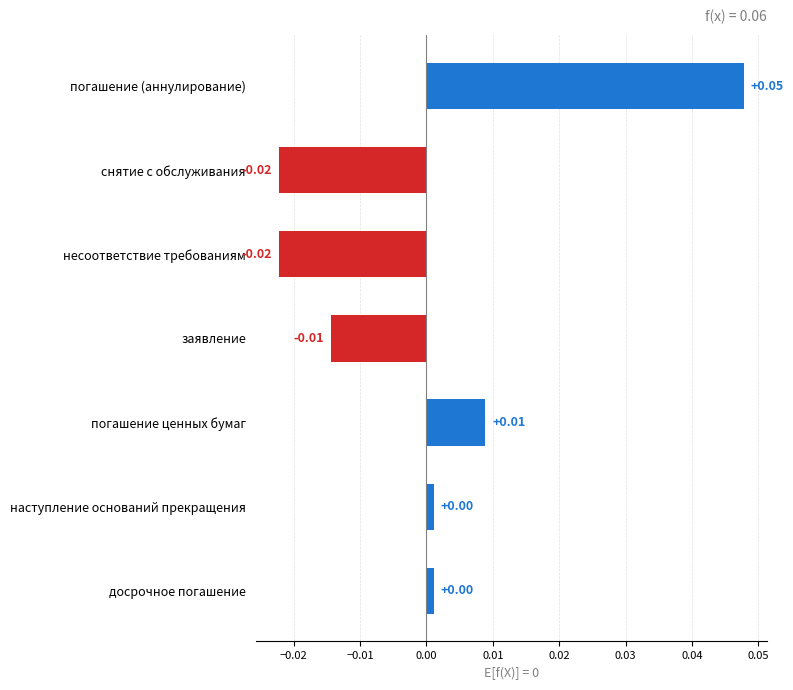

Which category has the highest value across all series?

погашение (аннулирование)